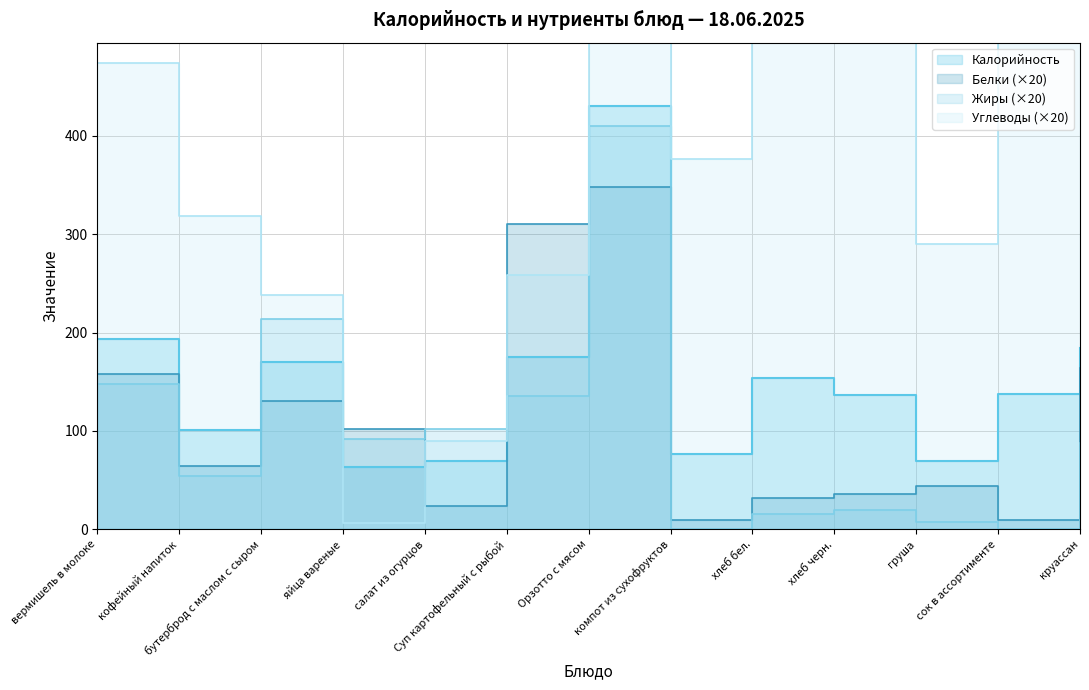

Where is the first local minimum for Углеводы?

яйца вареные